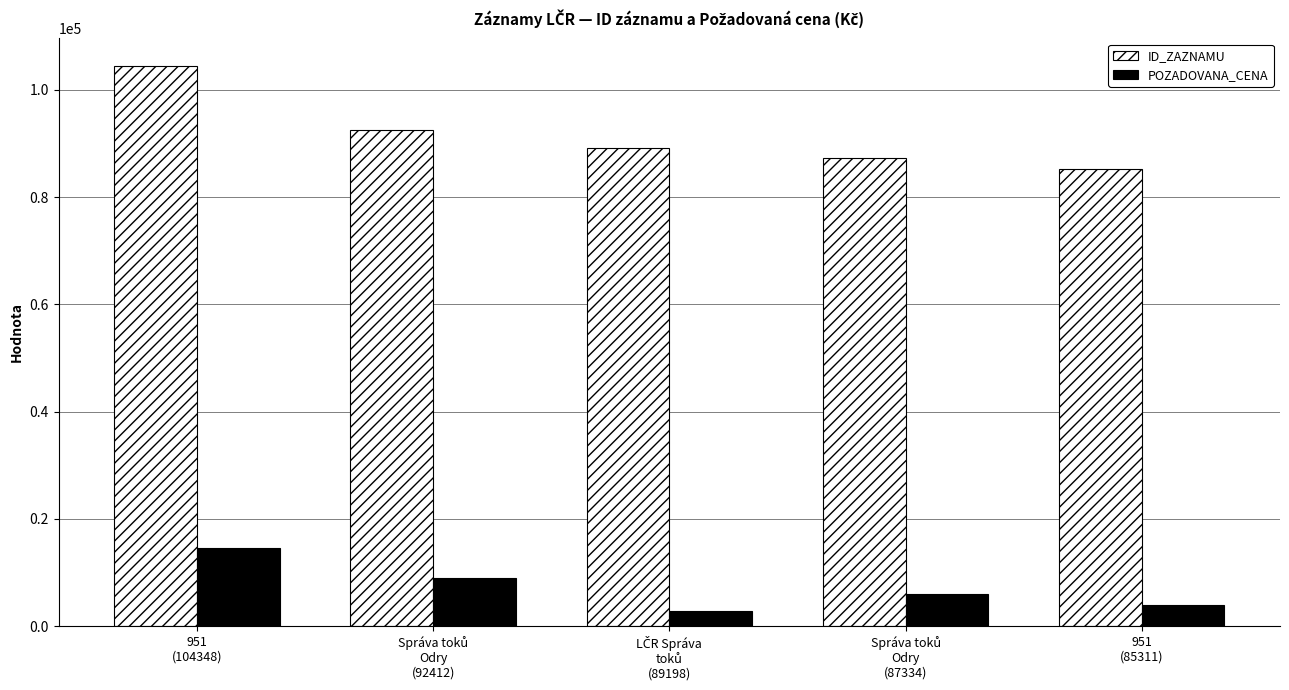

Reading left to right, transcribe all the data shown in this chart.

ID_ZAZNAMU: 104348	92412	89198	87334	85311
POZADOVANA_CENA: 14500	9000	2860	6000	4040